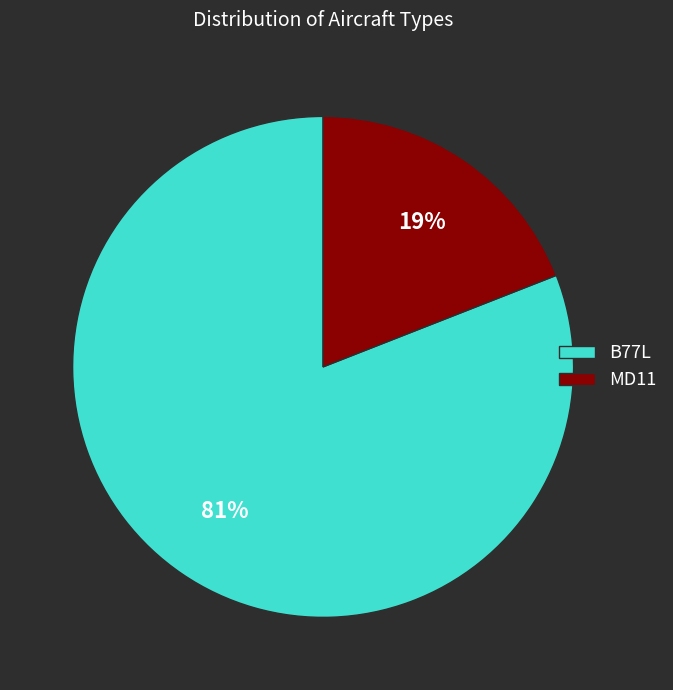

The B77L slice represents 81% of the pie. True or false?

True